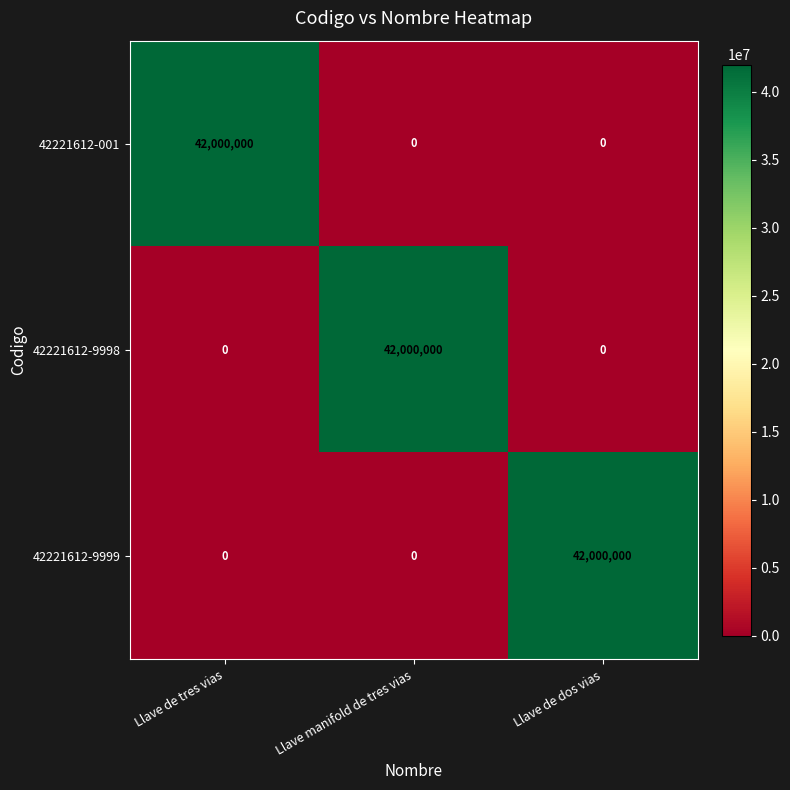

Which category has the highest value in the 42221612-9999 series?

Llave de dos vias